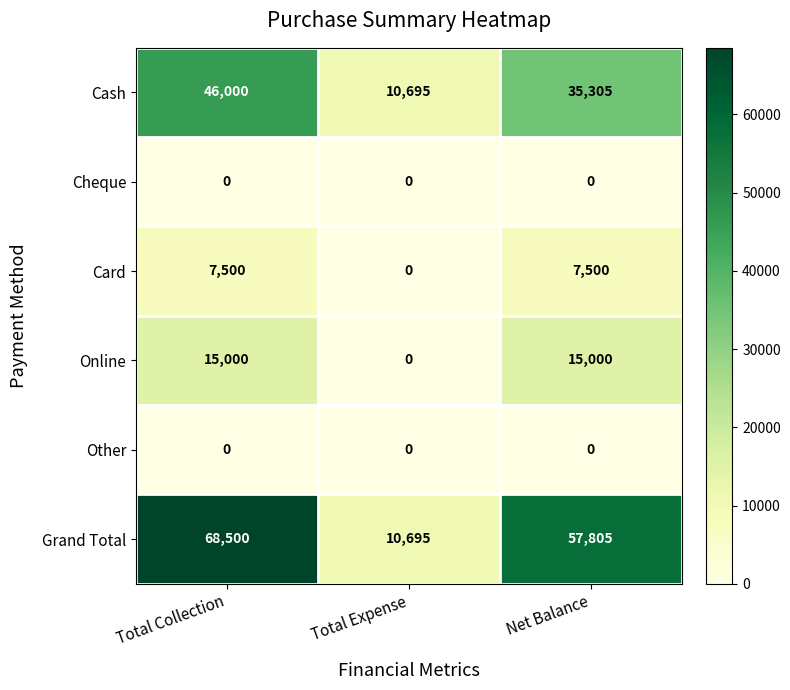

Is it true that Cash equals 10695 at Total Expense?

True